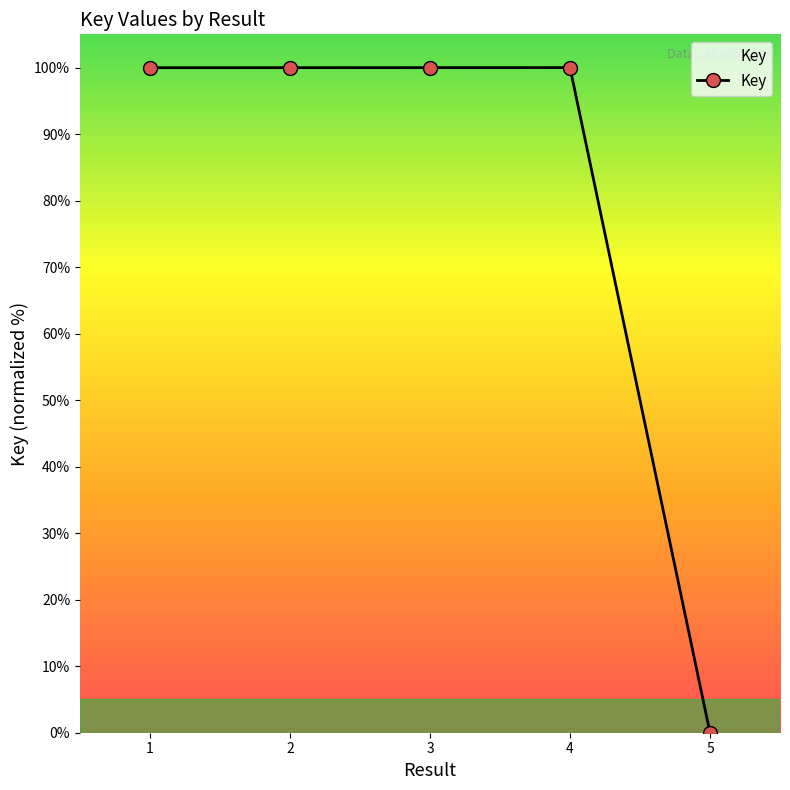

Approximately how many times larger is the value at 2 compared to 3?

1.0